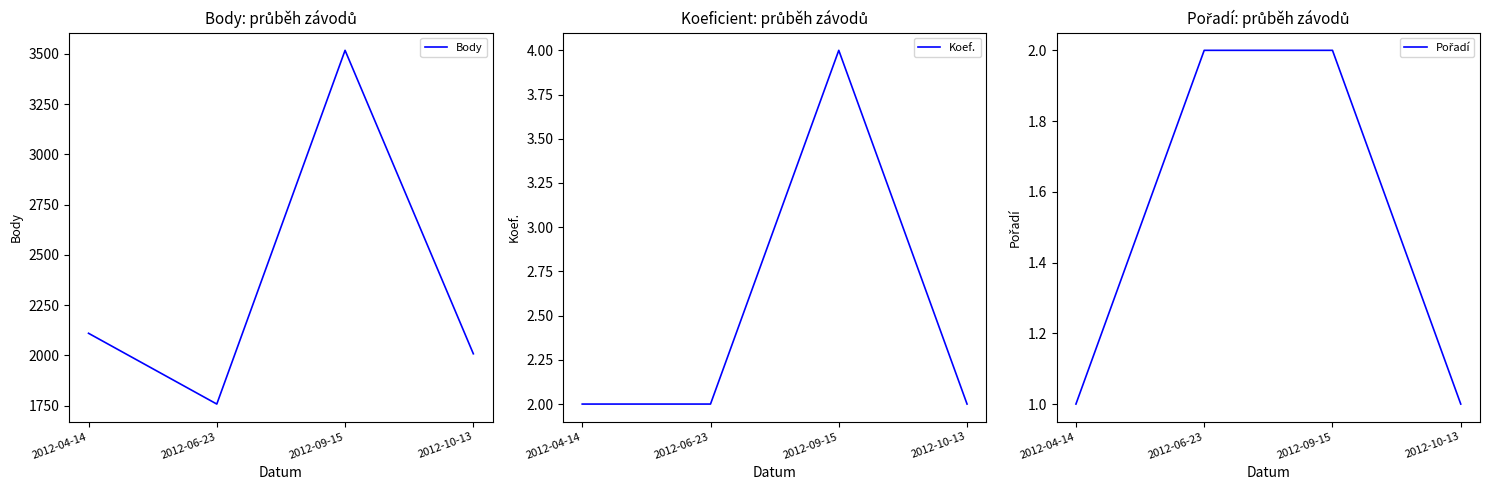

Which series changed the most between 2012-04-14 and 2012-09-15?

Body